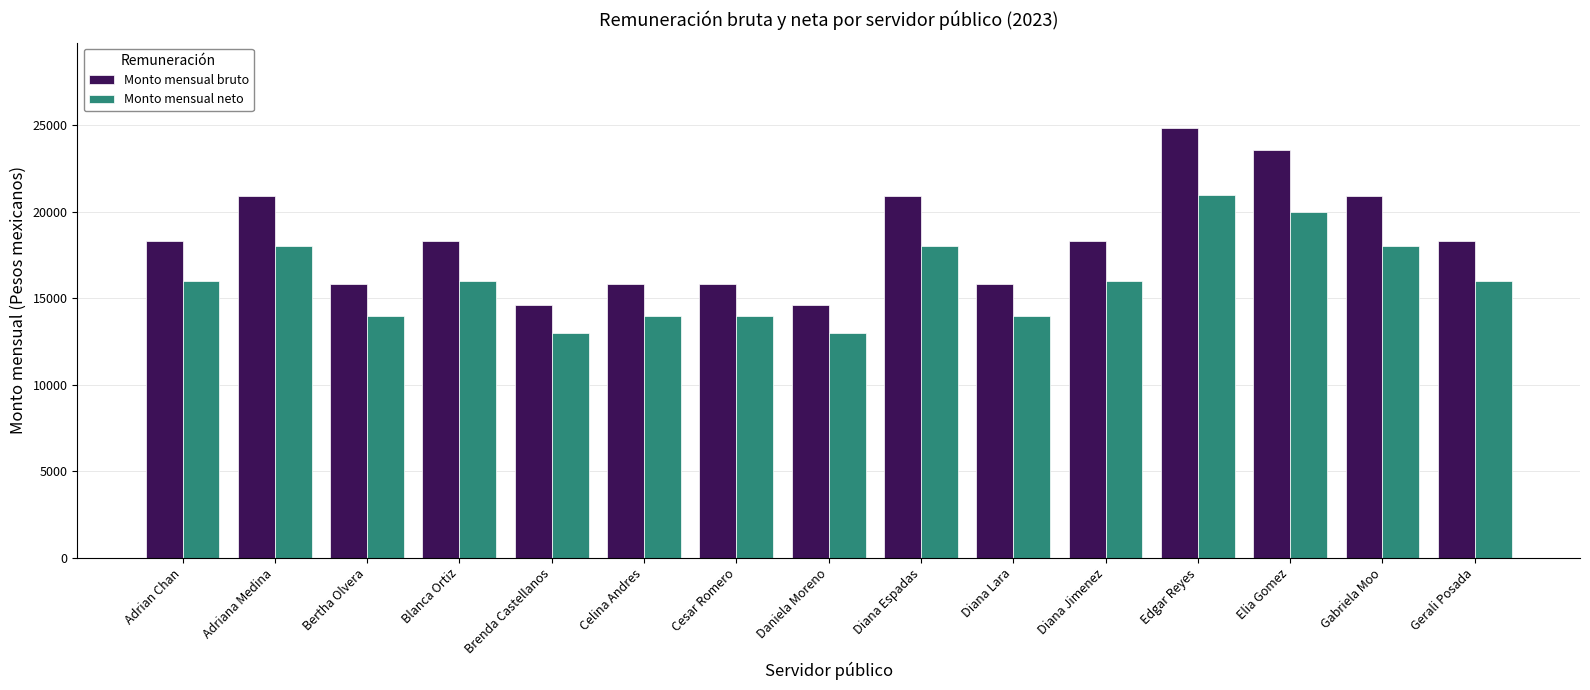

Read the Monto mensual neto value at Brenda Castellanos.

13000.0